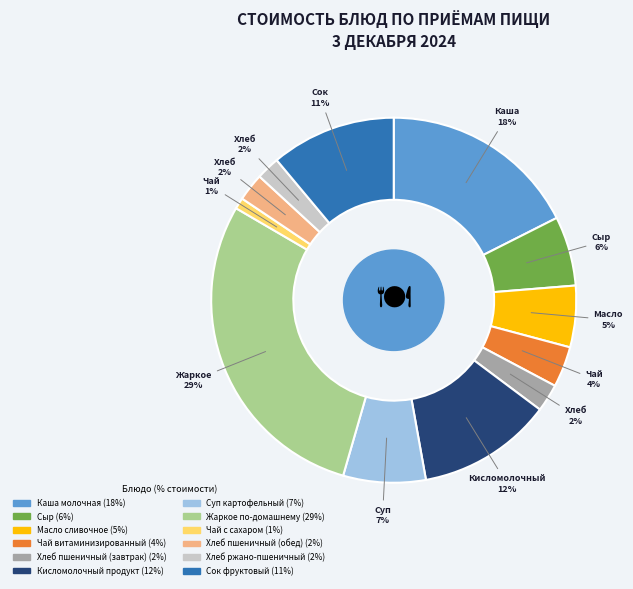

Is there a majority slice in this chart?

No